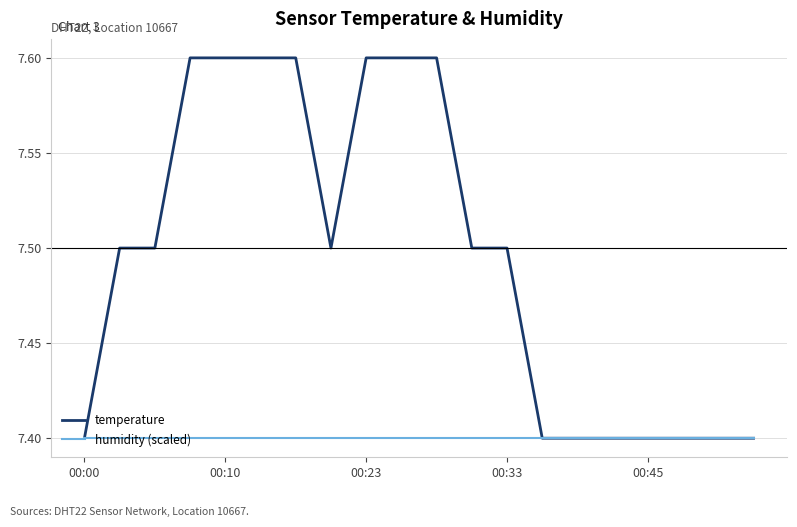

Which series has the widest spread of values?

temperature